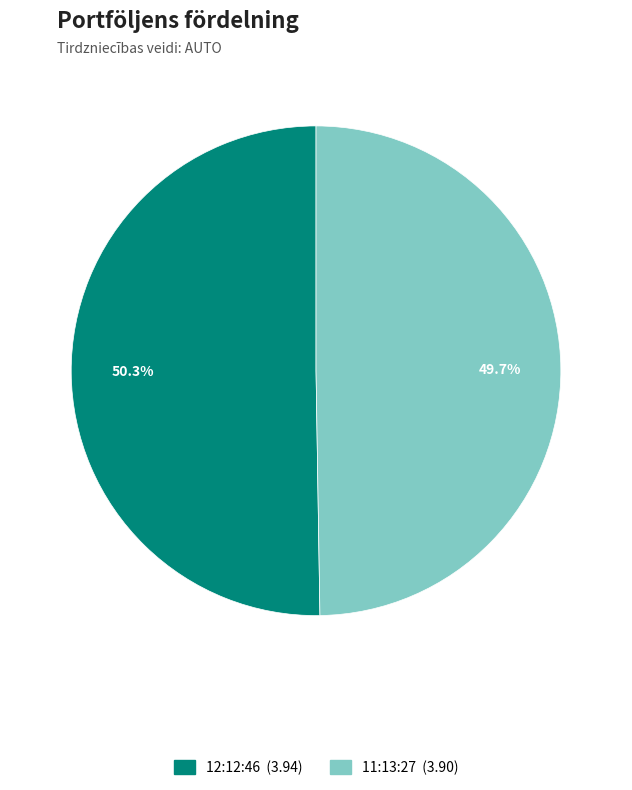

What is the ratio of the value at 12:12:46 to the value at 11:13:27?

1.0